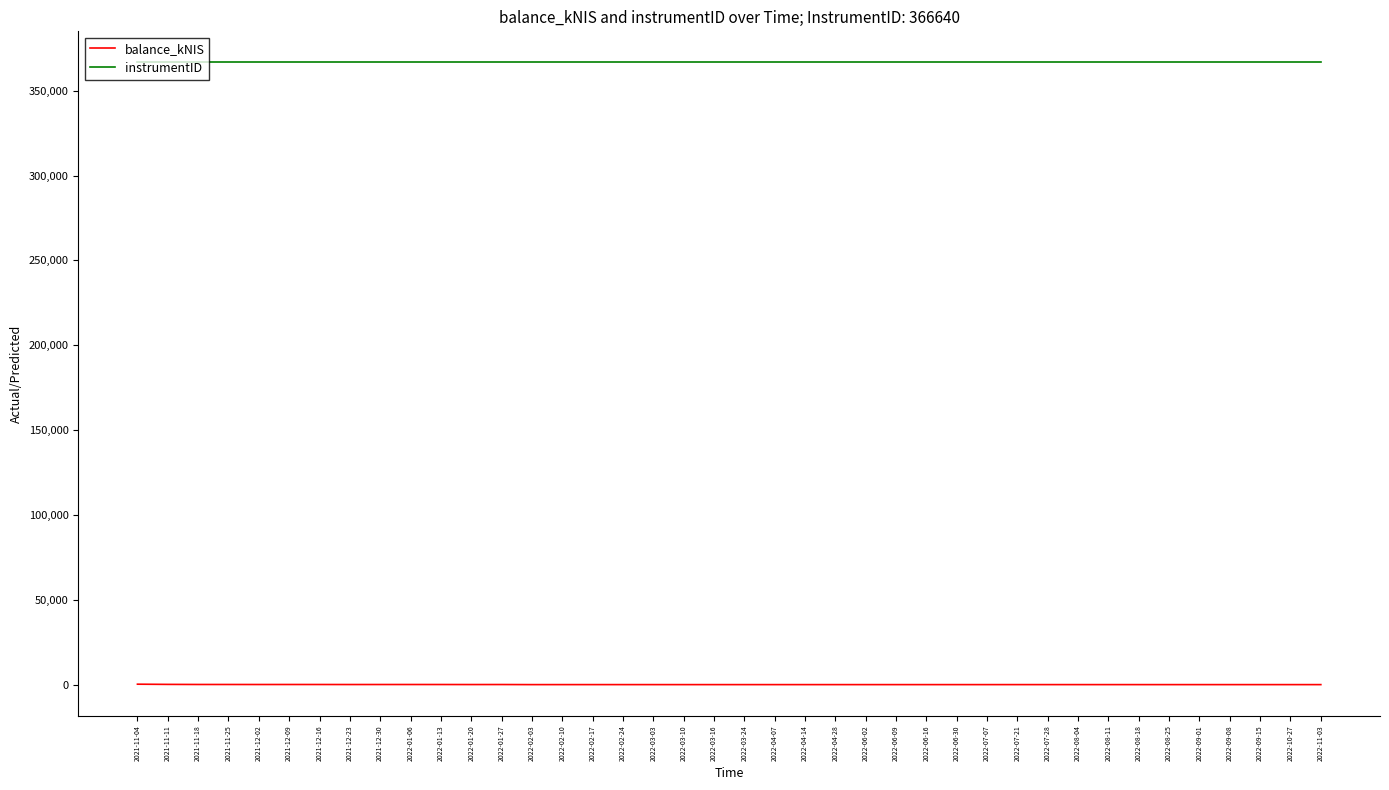

Does the chart display data point markers on the line(s)?

No